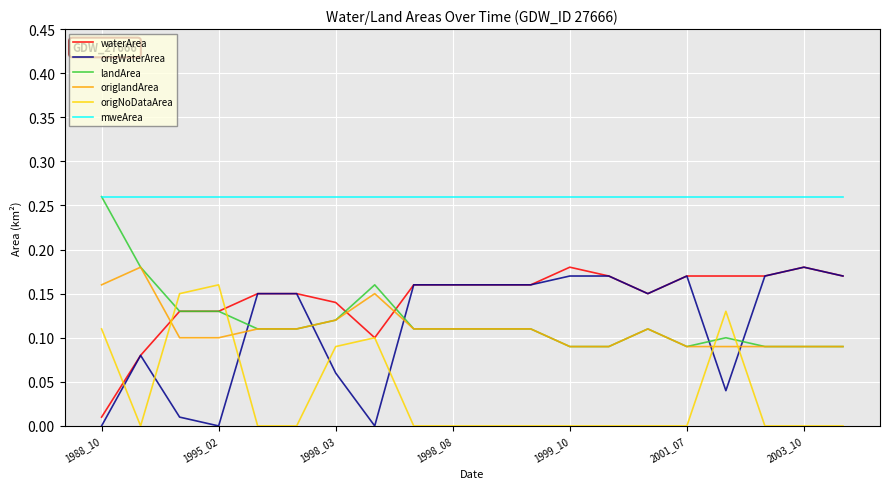

True or false: origlandArea has more than 2 interior local peaks.

True